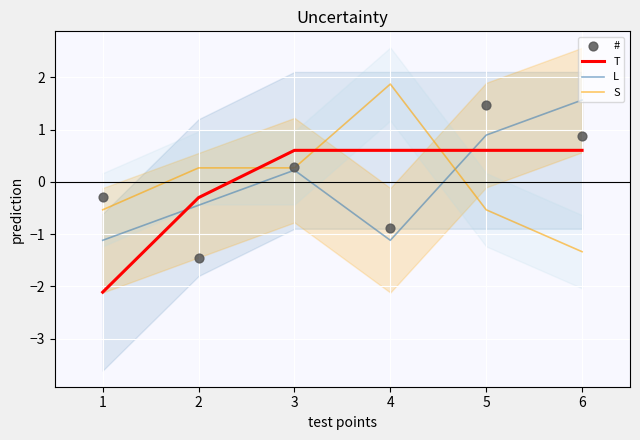

Which series has the largest total across all categories?

#